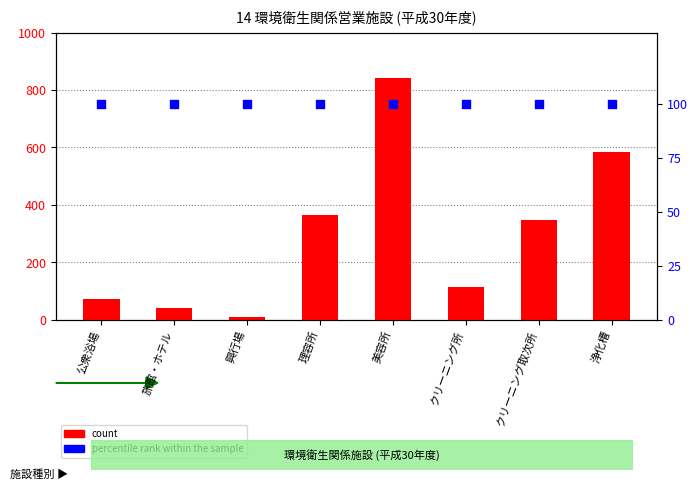

Which series has the widest spread of Y values?

count